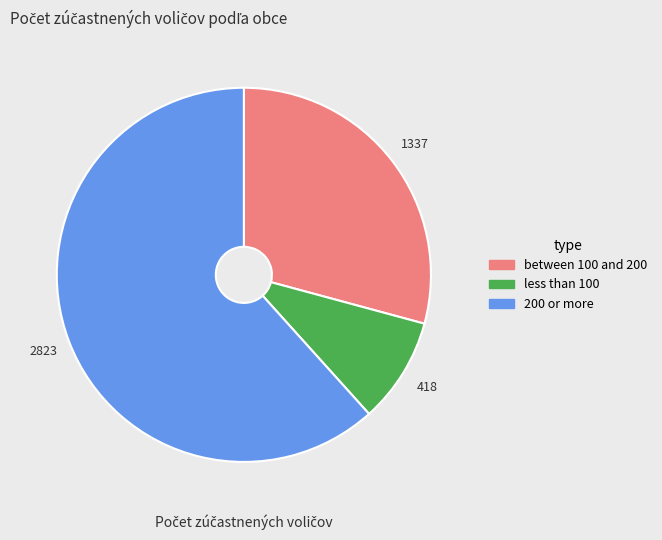

Is there any slice that represents more than half of the pie?

Yes